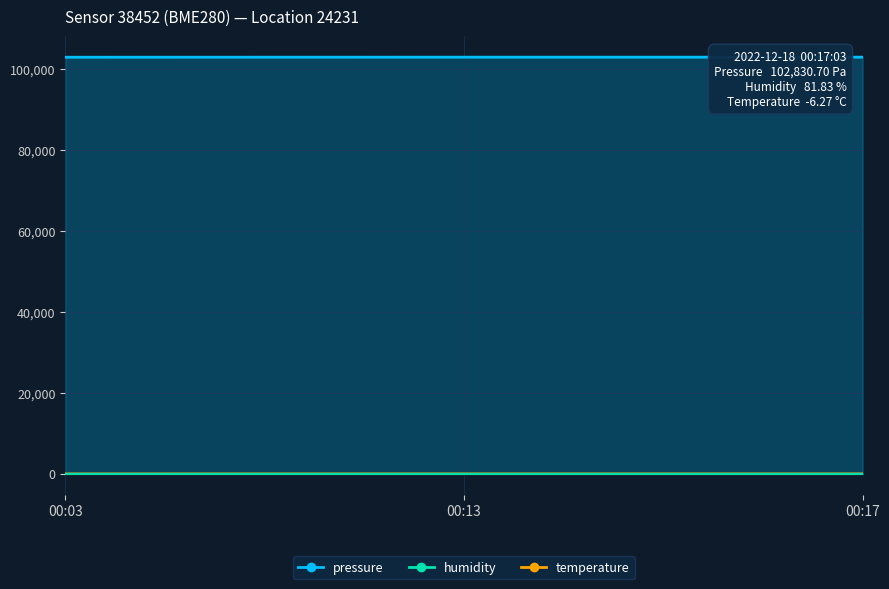

What position from the right is 2022-12-18T00:03:03?

3